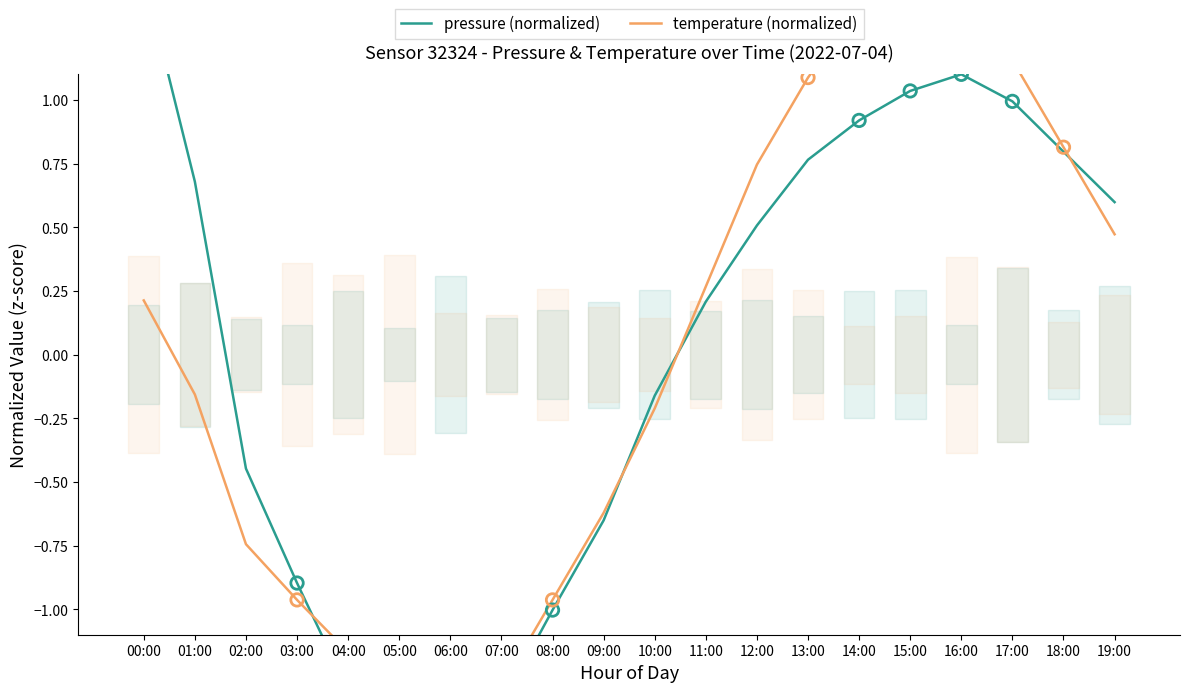

Which series has the largest total across all categories?

pressure (normalized)